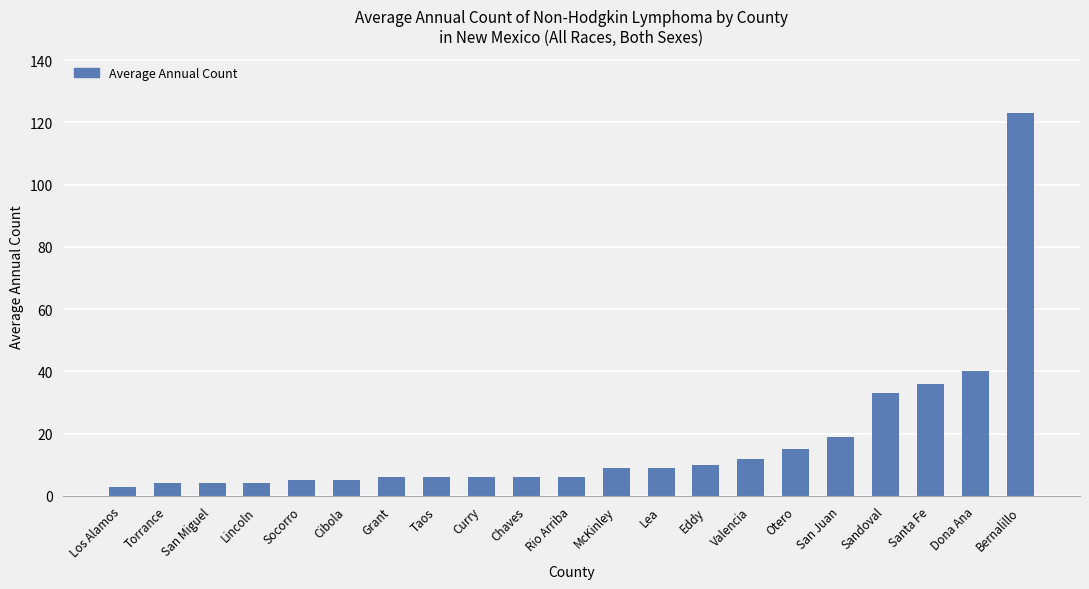

Does the chart contain stacked bars?

No